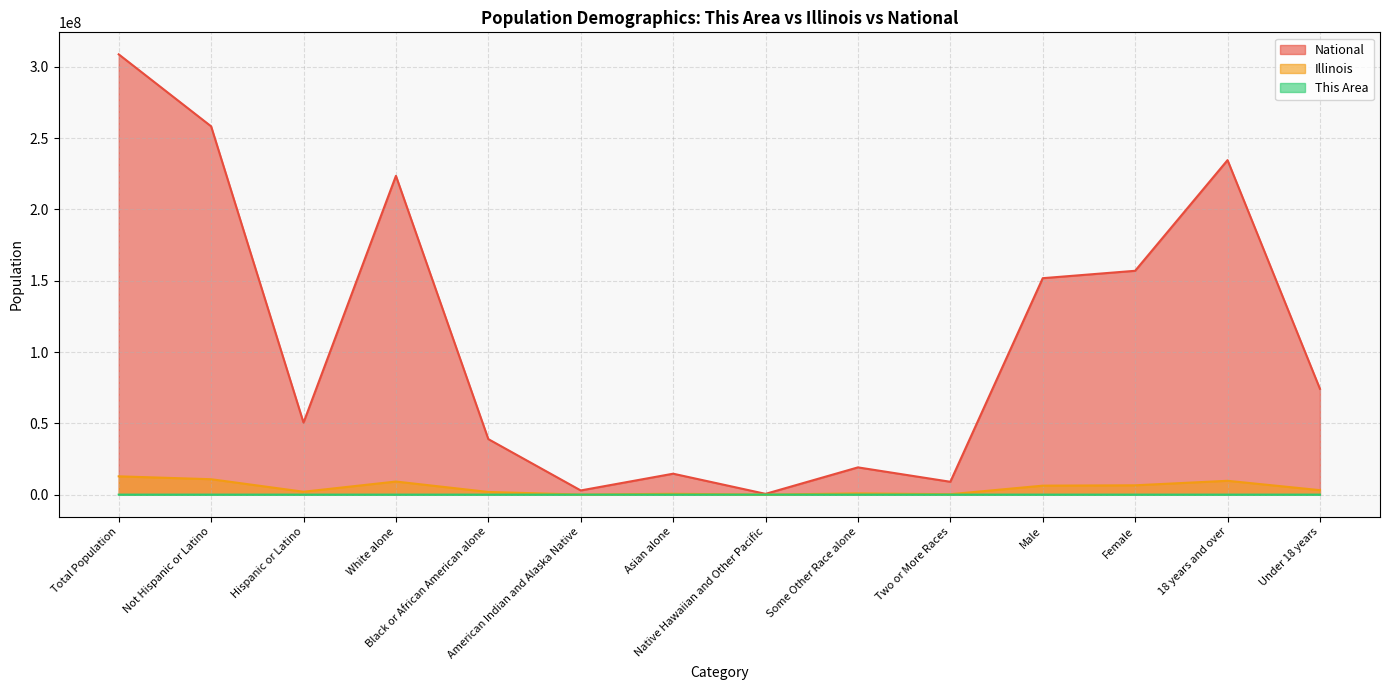

What is the label of the 7th point from the left?

Asian alone